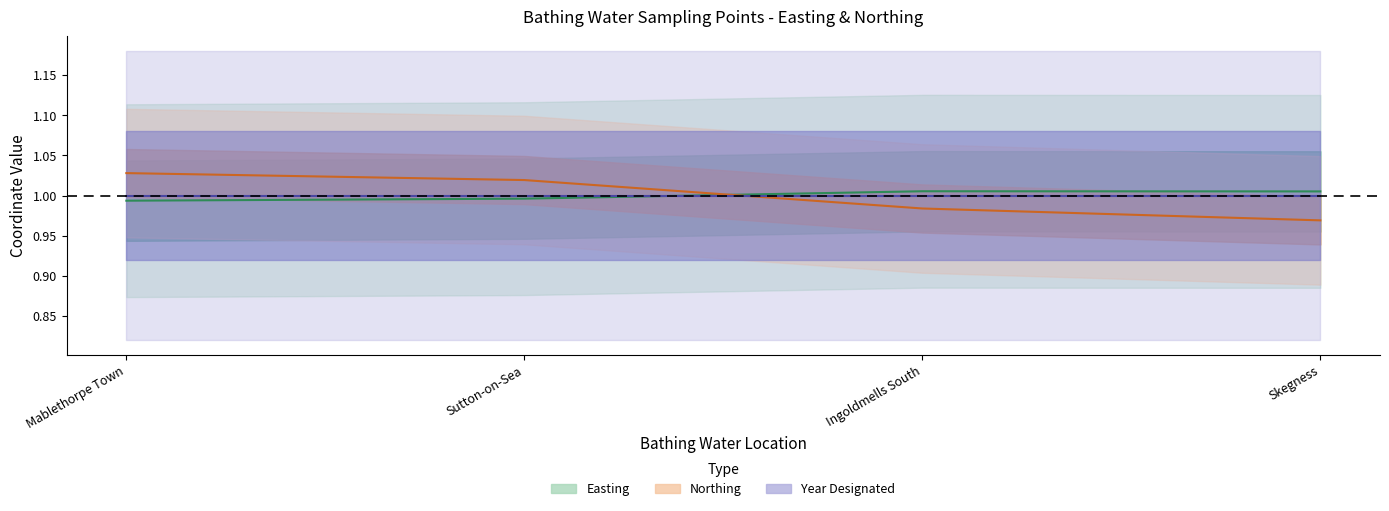

What is the highest value of the easting series?

1.0